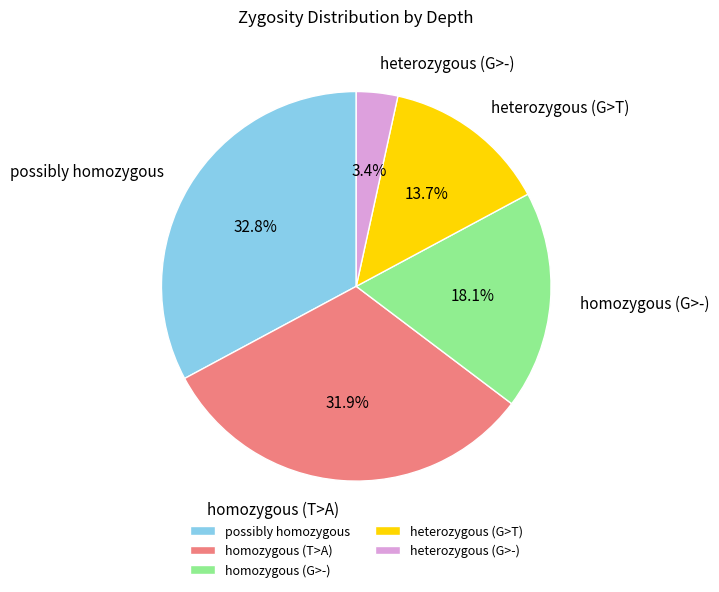

True or false: homozygous (T>A) accounts for 26% of the total.

False